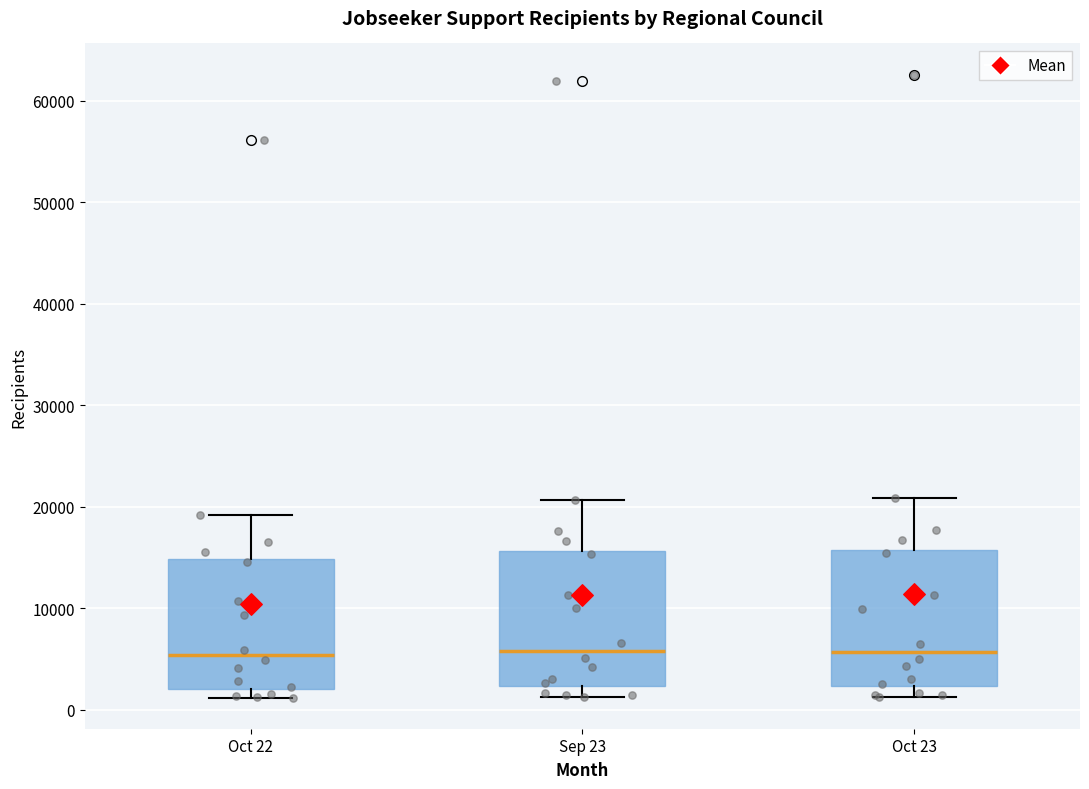

Reading left to right, read every box against the y-axis: the position of its median line, the range the box covers, and the ends of its whiskers. The values are not printed on the chart, so give them approximately, as read against the axis.

Oct 22: median 5000, box 2000 to 15000, whiskers 1000 to 19000
Sep 23: median 6000, box 2000 to 16000, whiskers 1000 to 21000
Oct 23: median 6000, box 2000 to 16000, whiskers 1000 to 21000